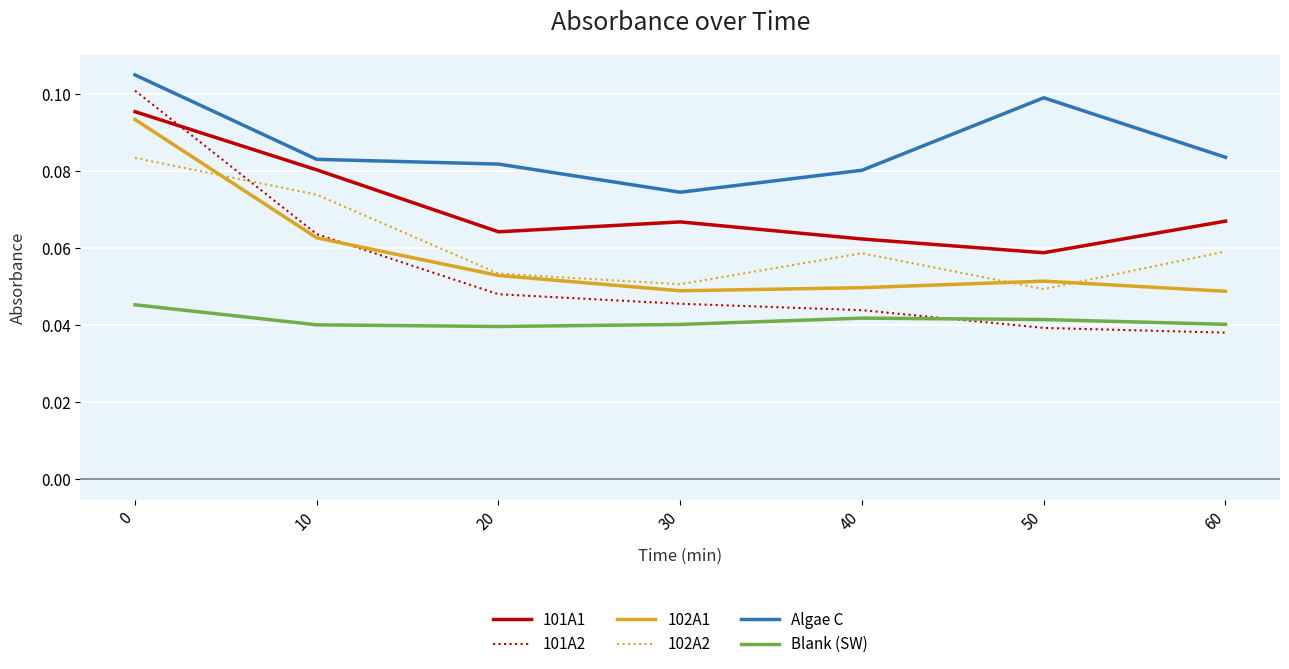

True or false: 102A2 has a value of 0.1 at 10.

True